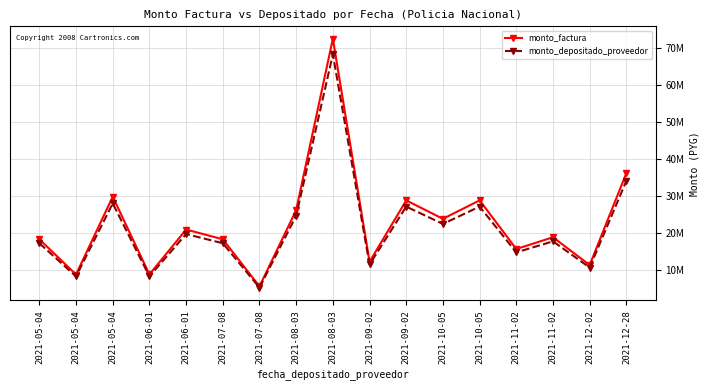

Which category has the lowest value across all series?

2021-07-08